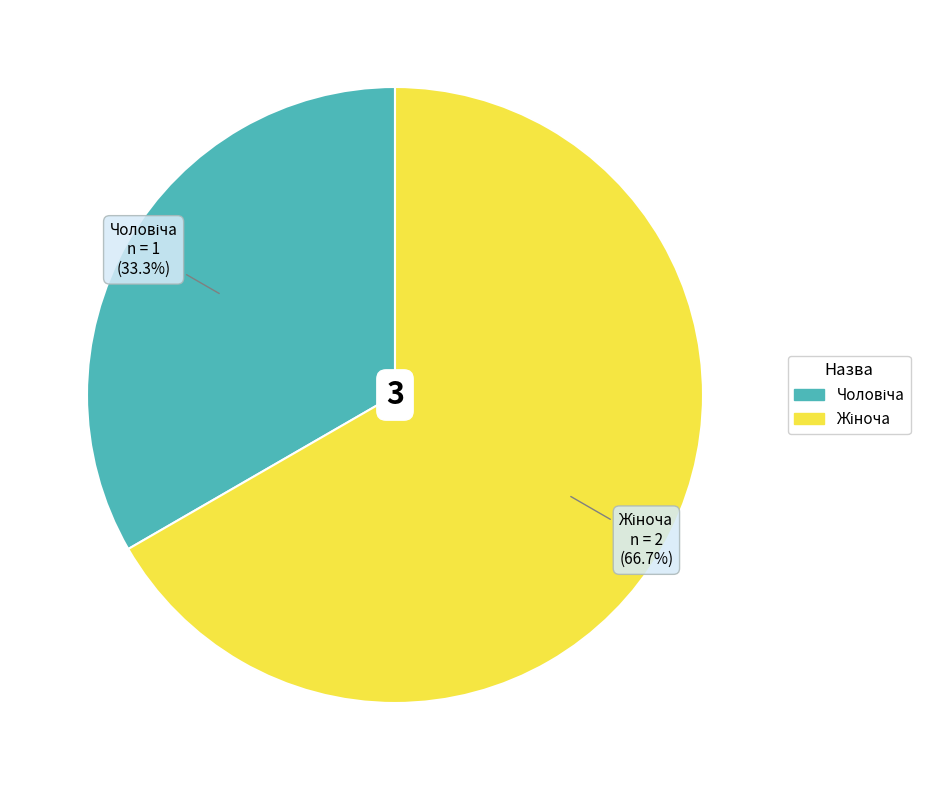

Is there any slice that represents more than half of the pie?

Yes